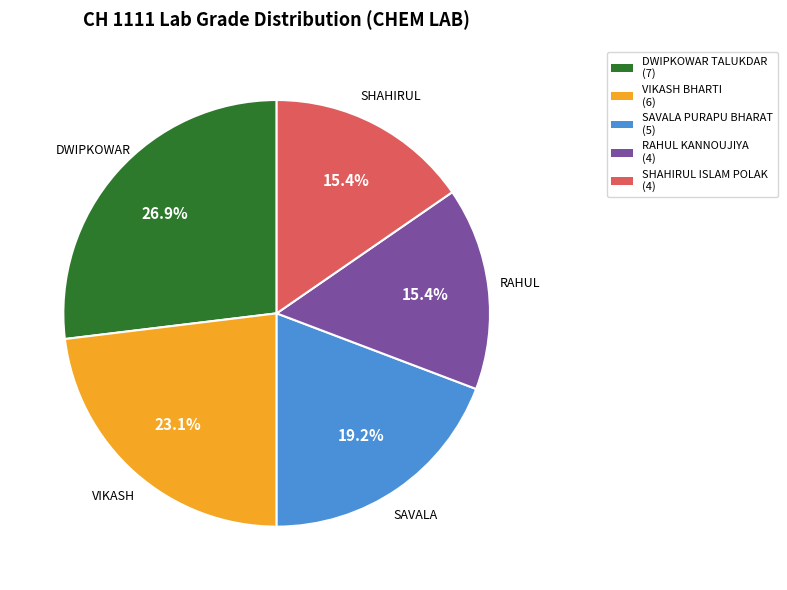

Is VIKASH BHARTI the majority of the pie?

No